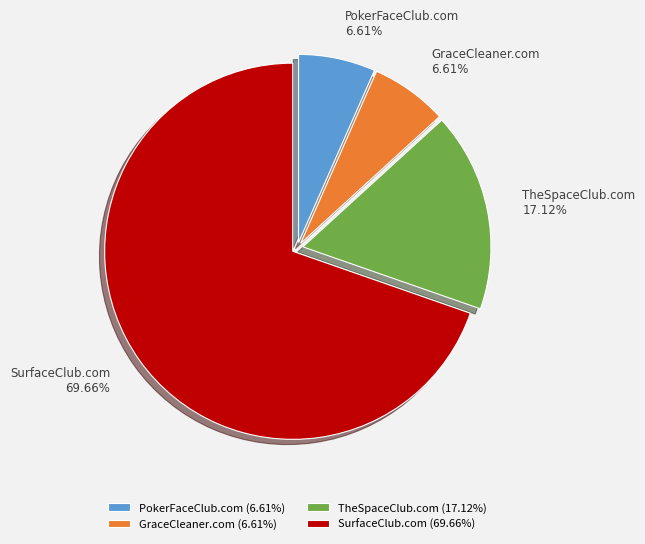

Do PokerFaceClub.com and SurfaceClub.com together represent more than half of the pie?

Yes